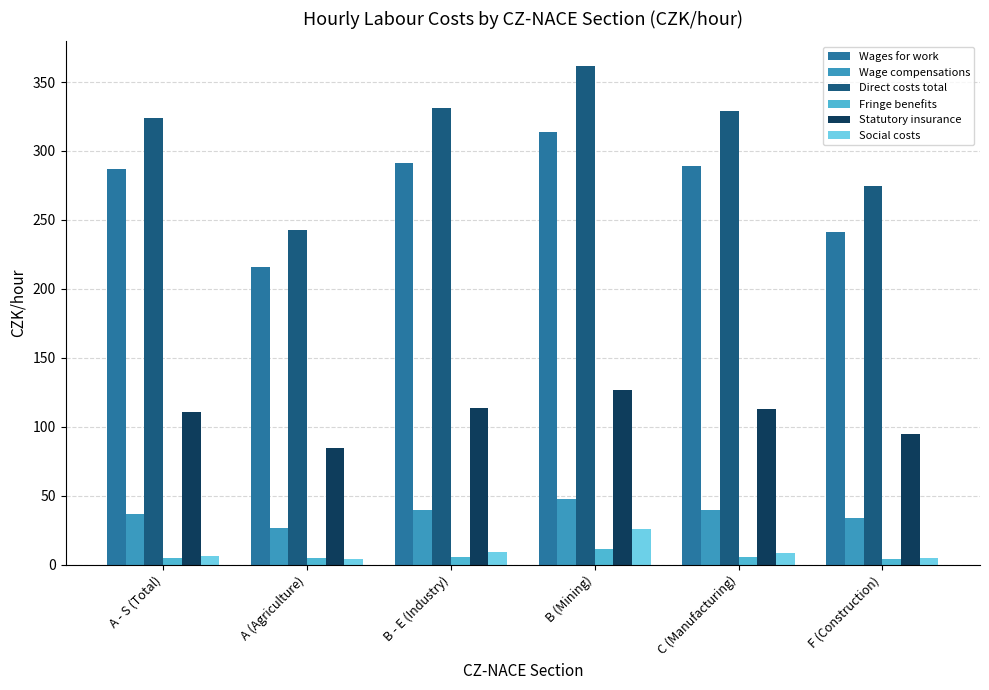

The Statutory insurance series shows 126.5 at B (Mining). True or false?

True